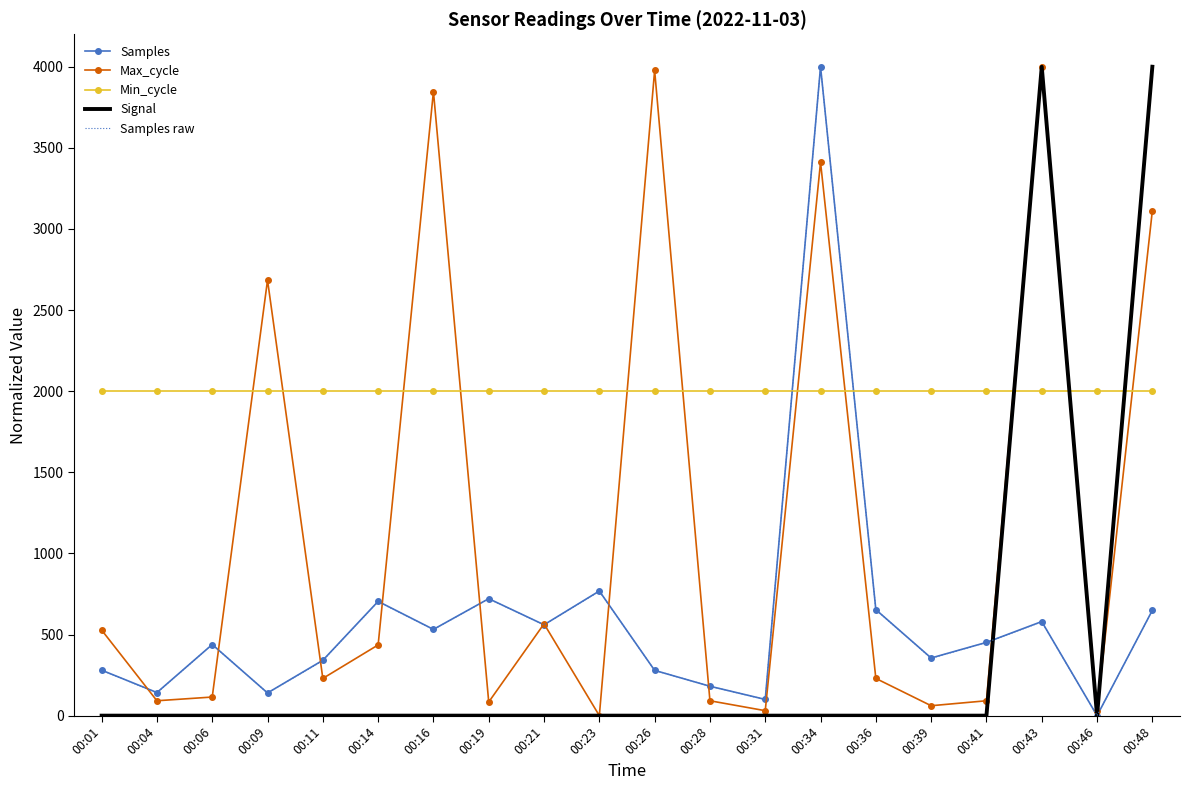

At which label does Samples reach its peak?

00:34